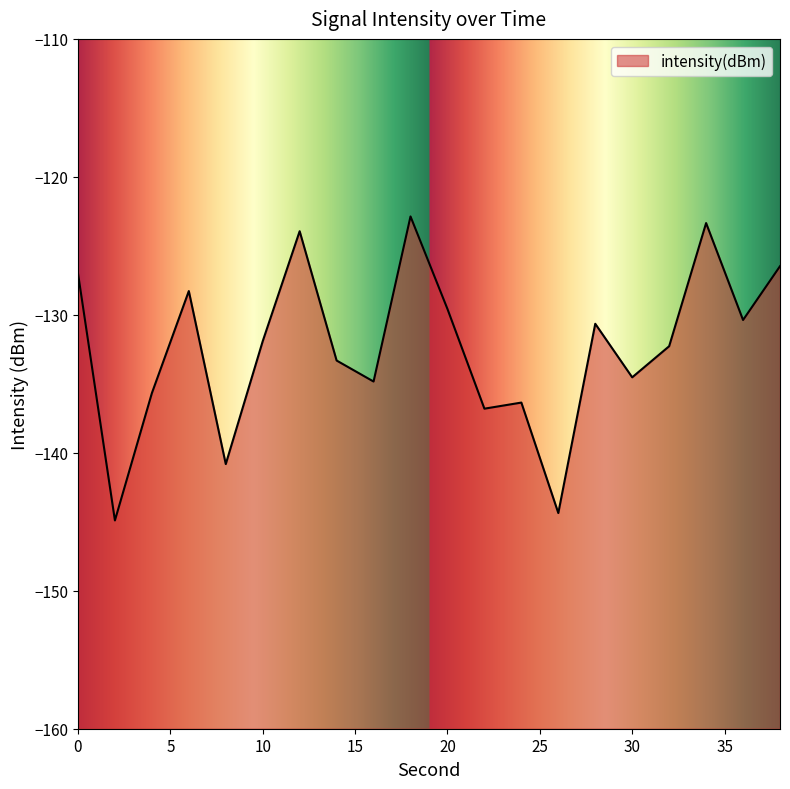

What is the sum of the values at 12 and 26?

-268.3